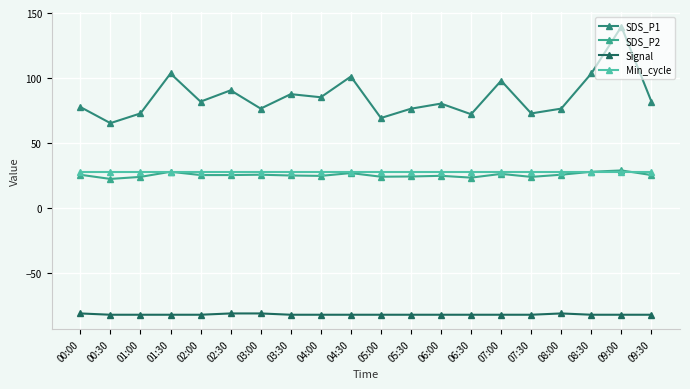

Which series has the largest total across all categories?

SDS_P1